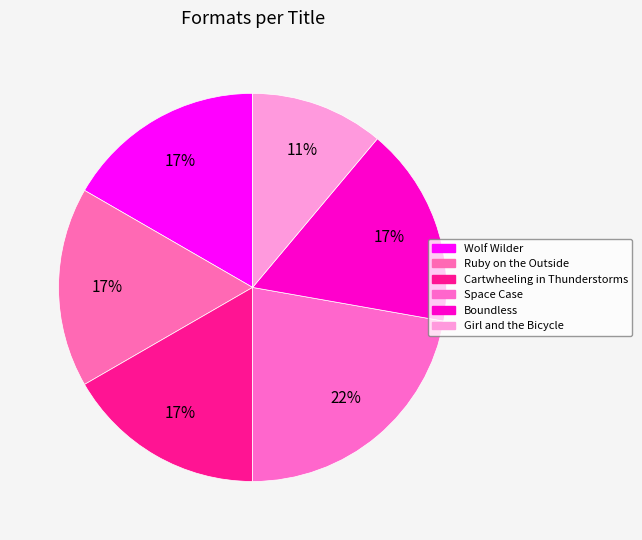

True or false: Girl and the Bicycle accounts for 11% of the total.

True